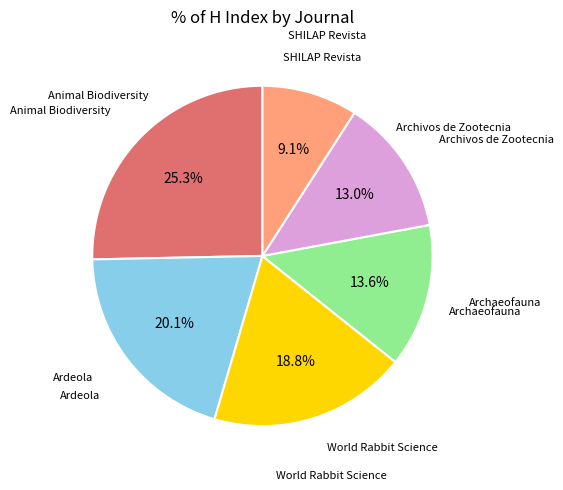

Rank the categories by value from lowest to highest.

SHILAP Revista de lepidopterologia, Archivos de Zootecnia, Archaeofauna, World Rabbit Science, Ardeola, Animal Biodiversity and Conservation